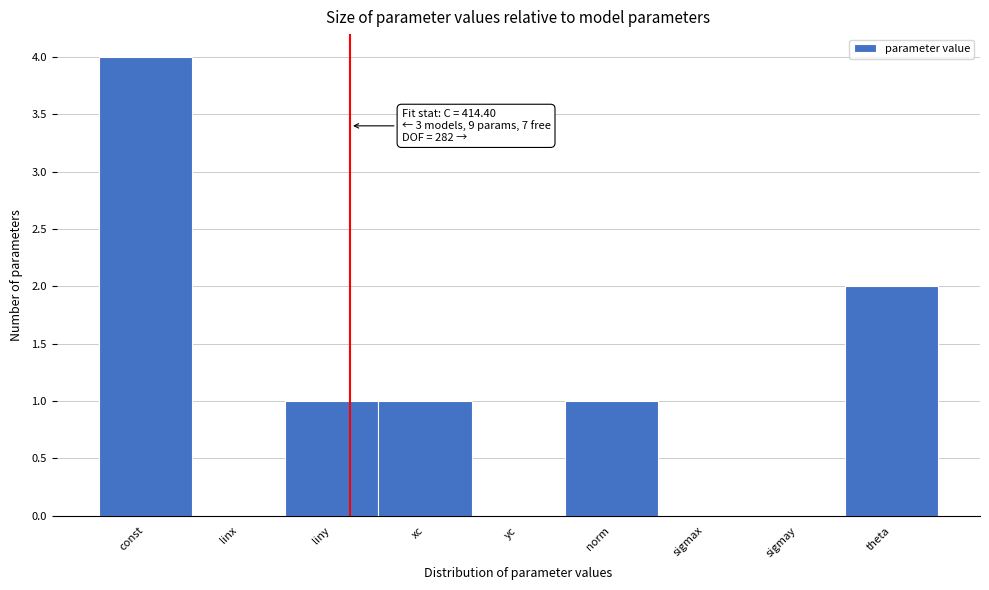

Reading right to left, extract all data points from this chart.

theta=2	sigmay=0	sigmax=0	norm=1	yc=0	xc=1	liny=1	linx=0	const=4